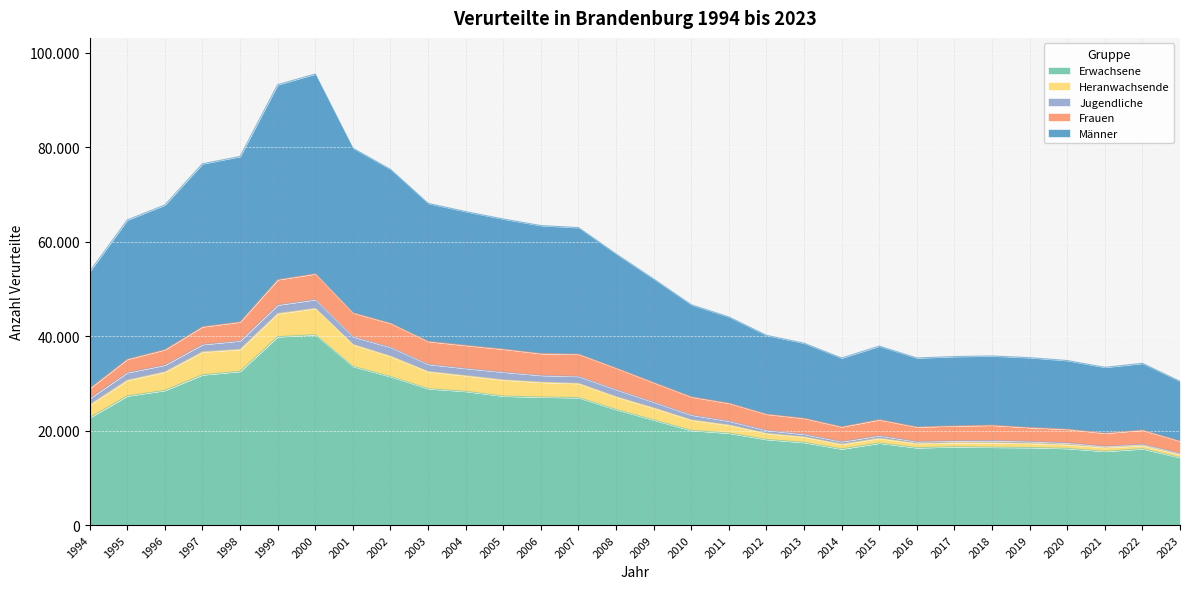

The value of Erwachsene at 1994 is 22743. True or false?

True